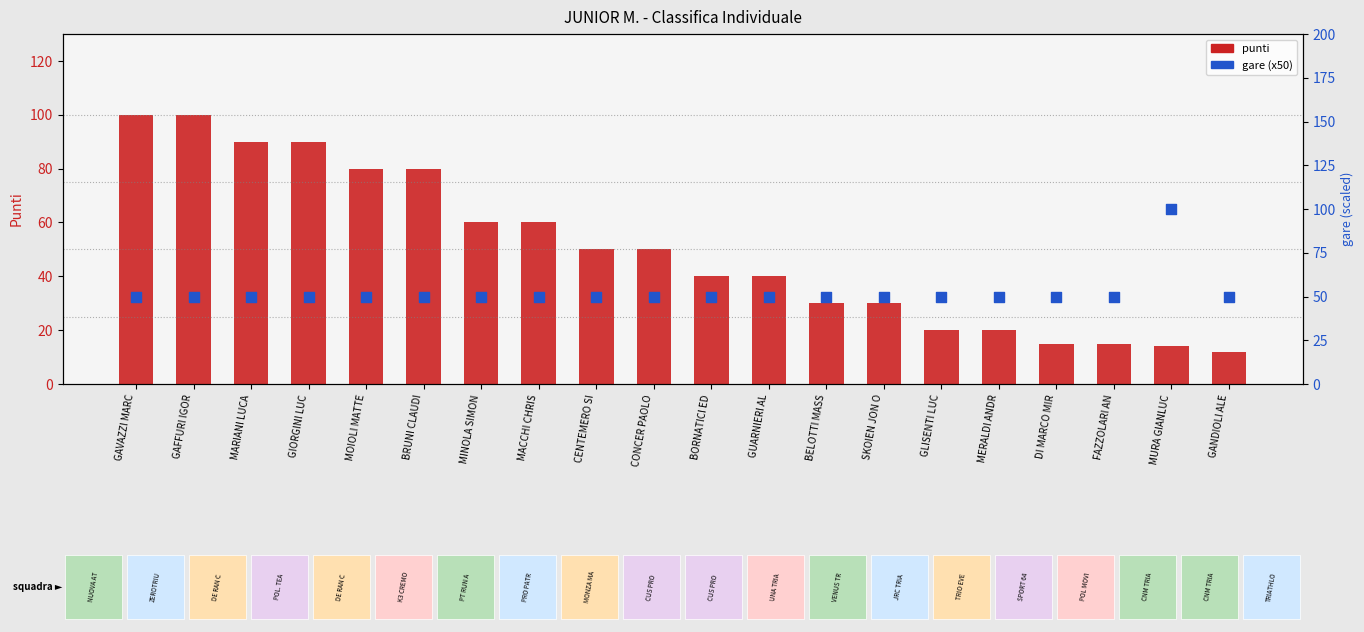

What are all the series names shown in the legend?

punti, gare (x50)